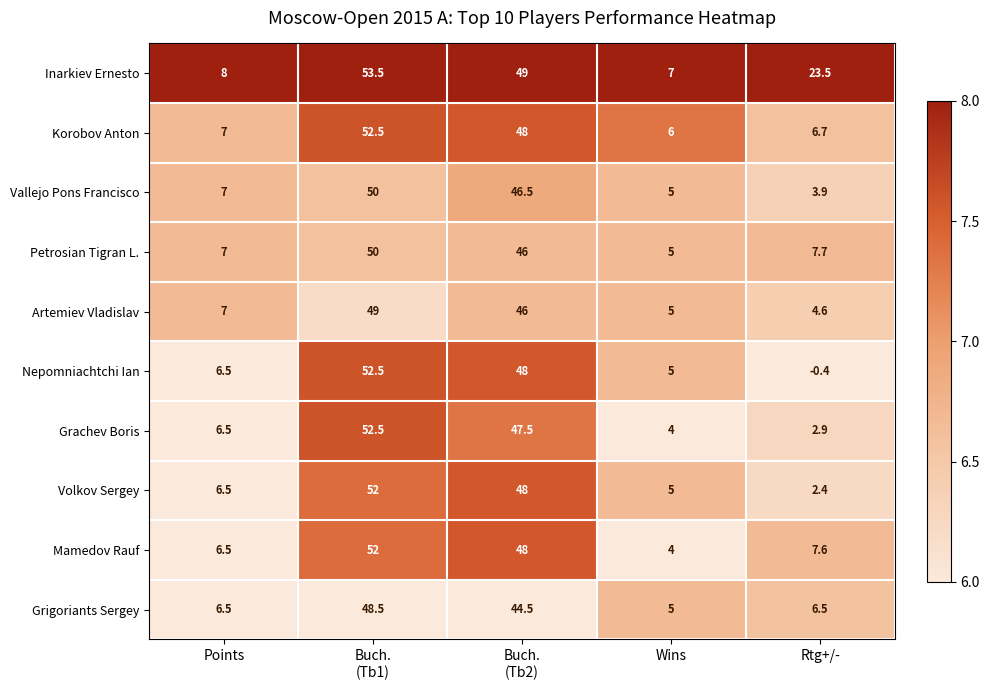

True or false: Vallejo Pons Francisco has a value of 7.0 at Wins.

False